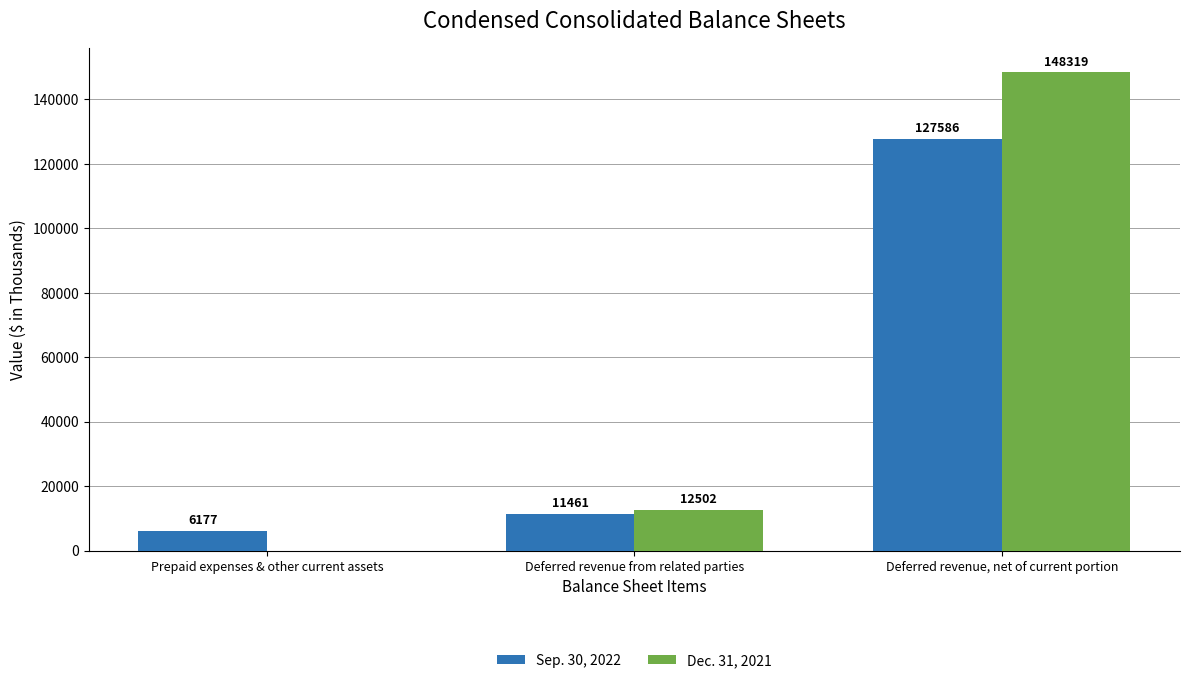

What is the highest value of the Sep. 30, 2022 series?

127586